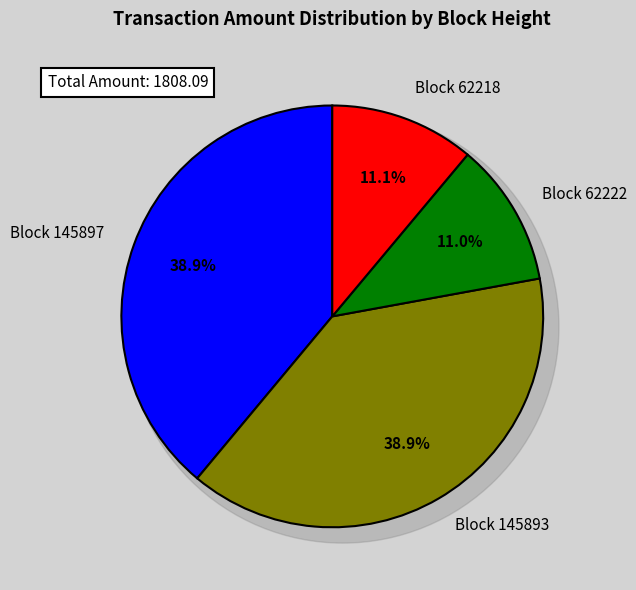

Which slice is the smallest?

62222